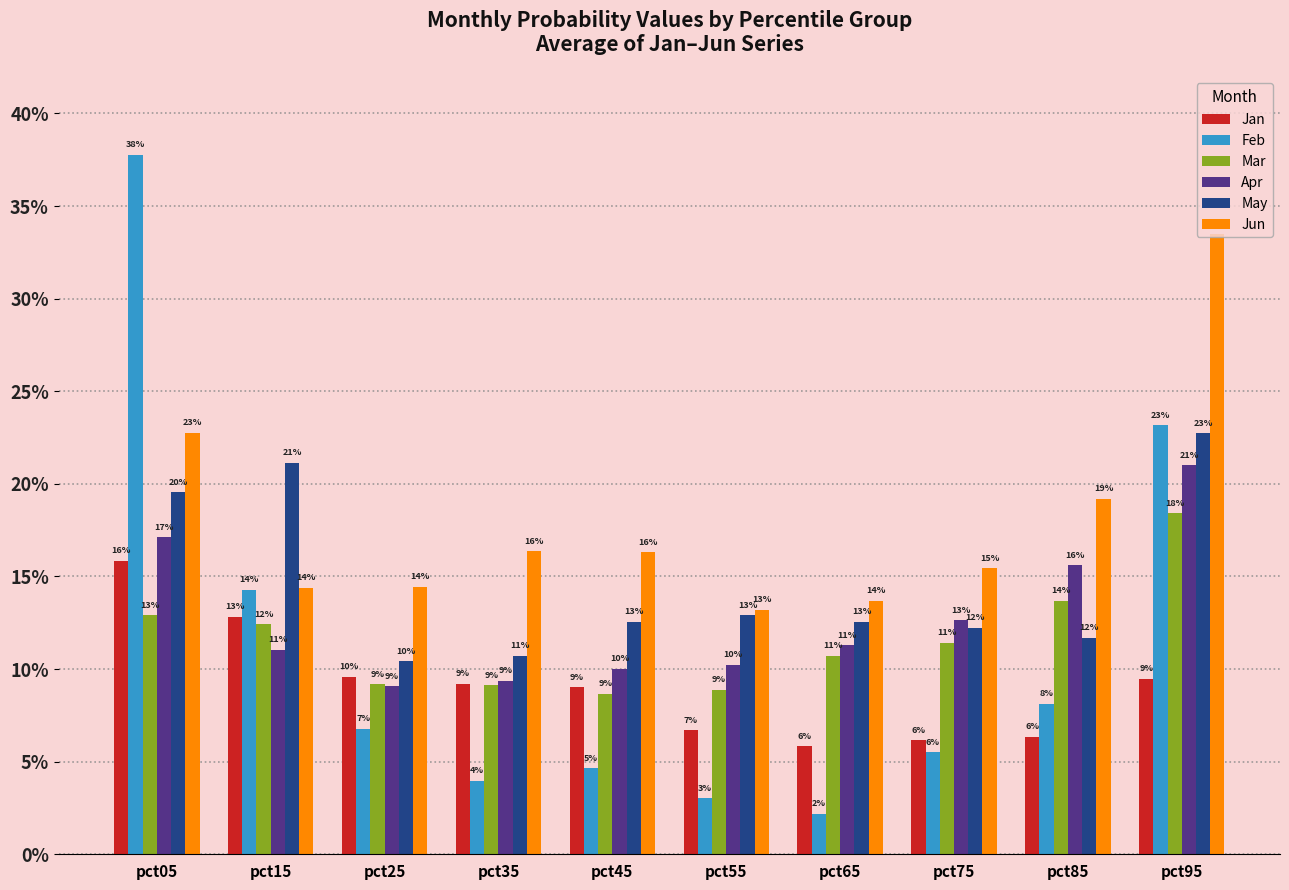

Which has a higher value, pct35 or pct25?

pct25